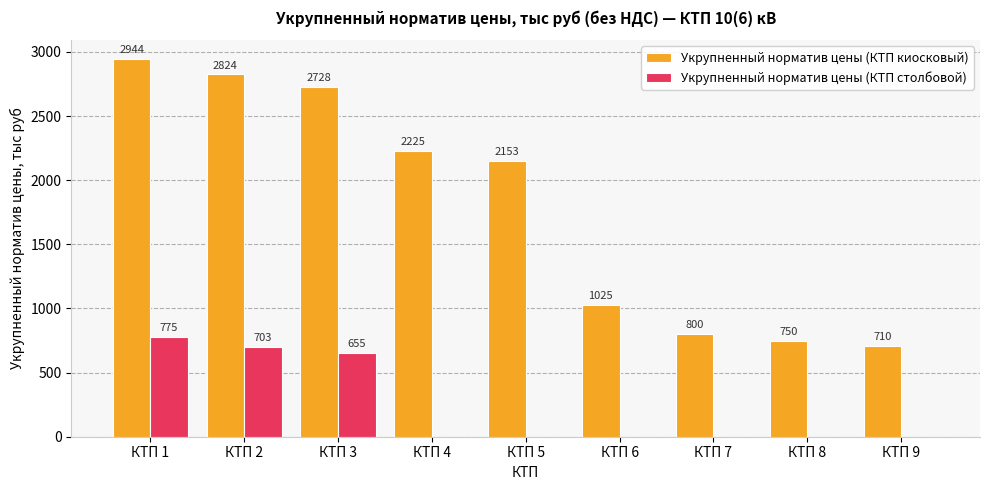

What is the sum of all Укрупненный норматив цены (КТП столбовой) values?

2133